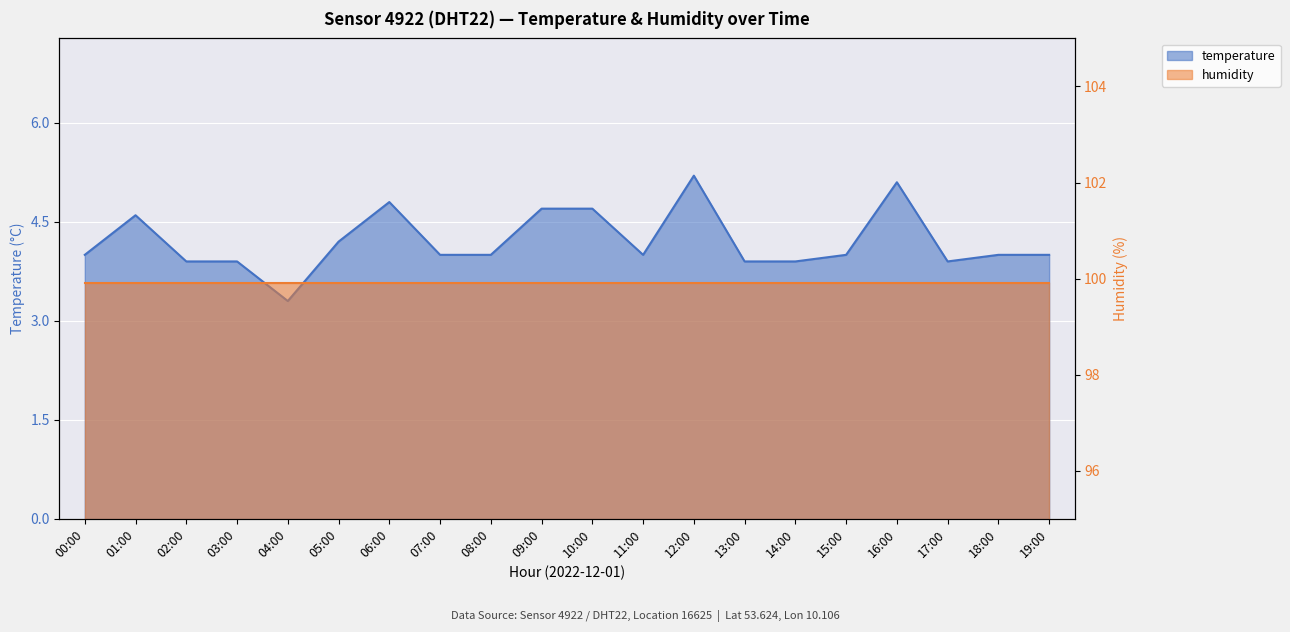

Reading right to left, list all the values displayed in this chart.

4.0	4.0	3.9	5.1	4.0	3.9	3.9	5.2	4.0	4.7	4.7	4.0	4.0	4.8	4.2	3.3	3.9	3.9	4.6	4.0